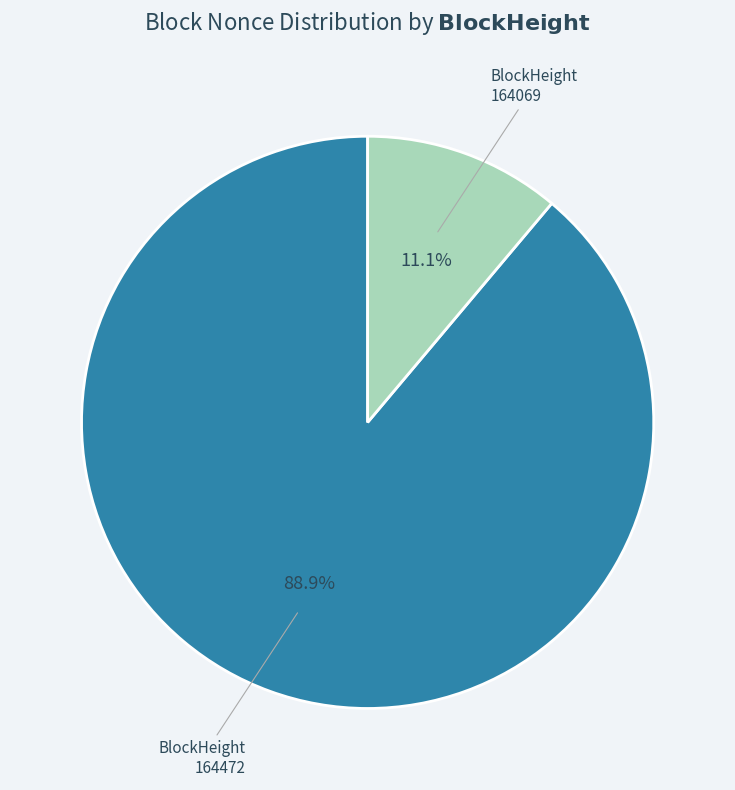

To the nearest percent, what is the average slice percentage?

50%